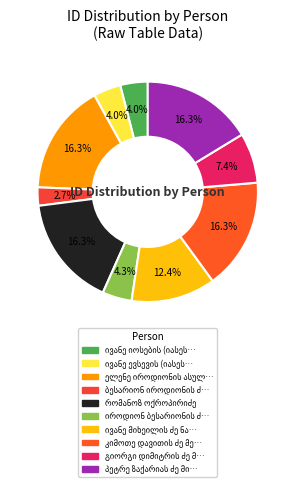

To the nearest percent, what portion does რომანოზ ოქროპირიძე represent?

16%